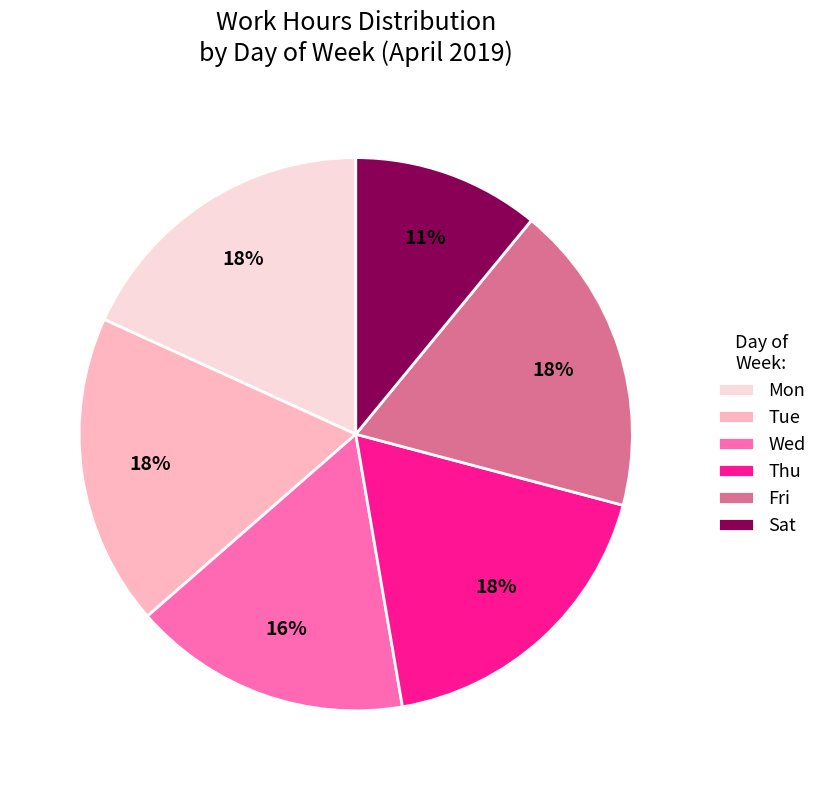

How many segments does this pie chart have?

6